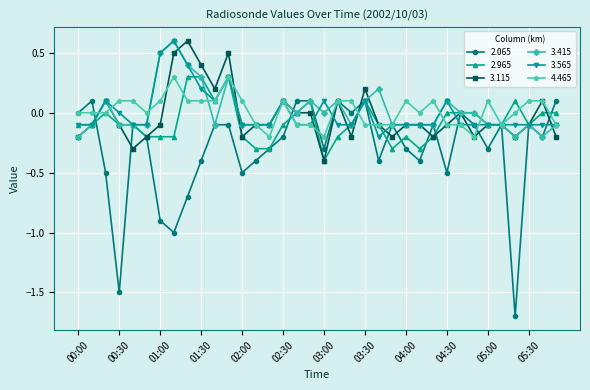

Is this an area chart (filled region under the line)?

No